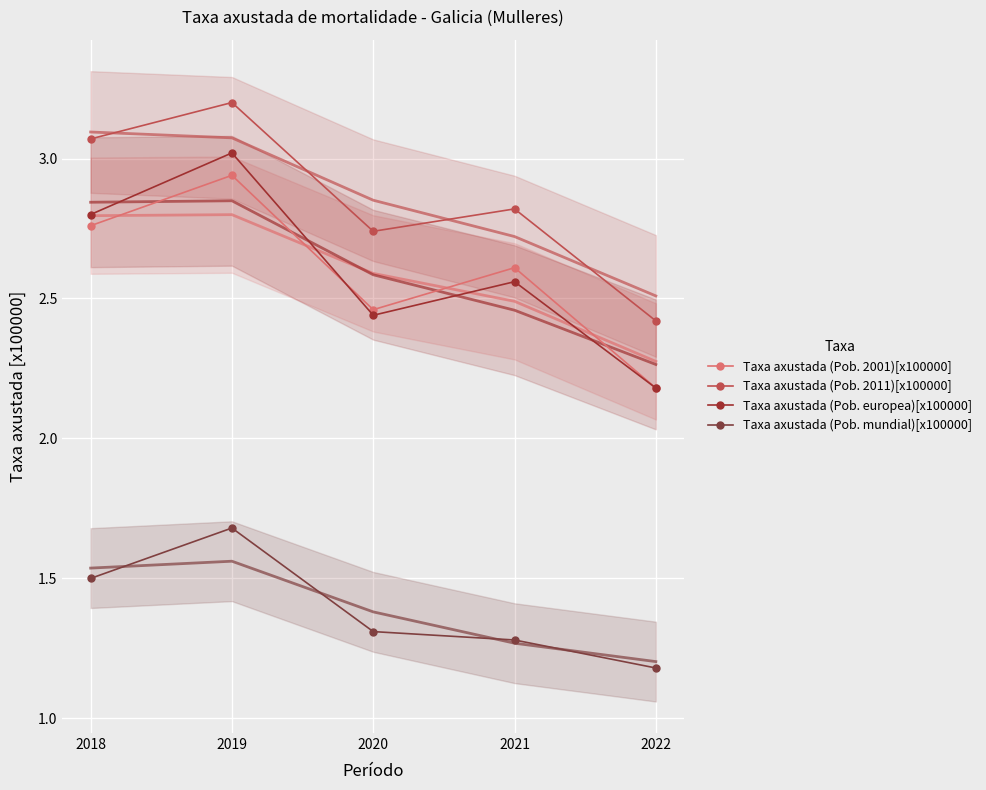

Reading left to right, what are all the values shown in this chart?

Taxa axustada (Pob. 2001)[x100000]: 2.8	2.9	2.5	2.6	2.2
Taxa axustada (Pob. 2011)[x100000]: 3.1	3.2	2.7	2.8	2.4
Taxa axustada (Pob. europea)[x100000]: 2.8	3.0	2.4	2.6	2.2
Taxa axustada (Pob. mundial)[x100000]: 1.5	1.7	1.3	1.3	1.2